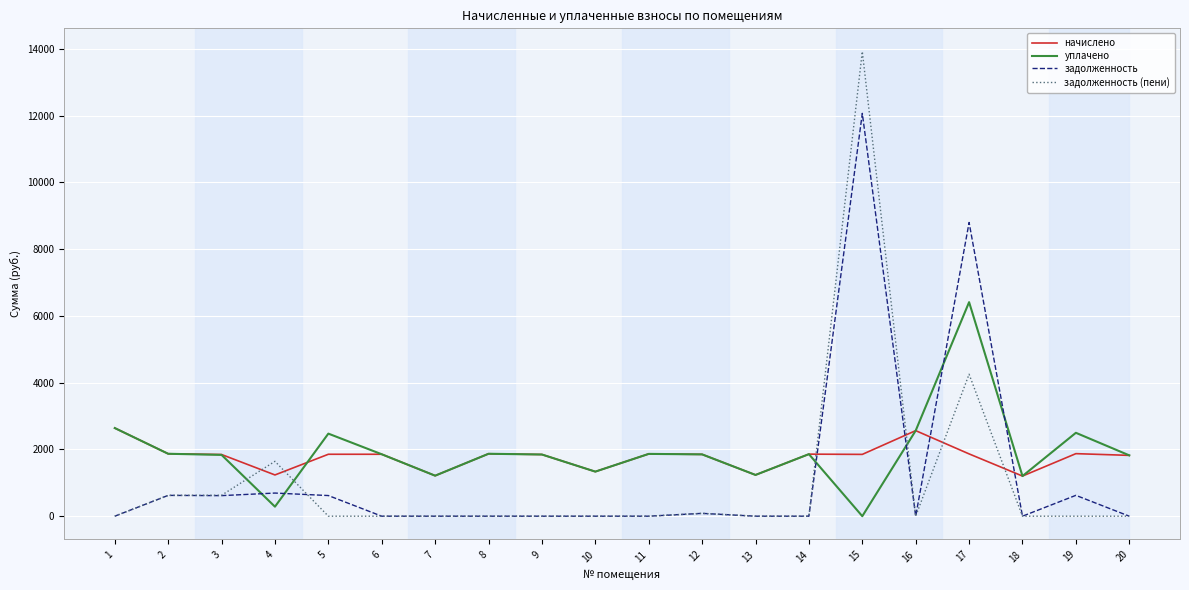

How many interior local valleys does the начислено series have?

6